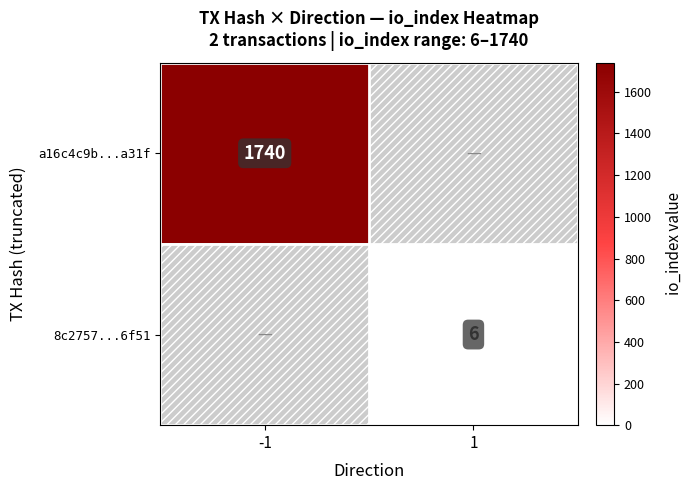

Between 1 and -1, which is larger?

-1